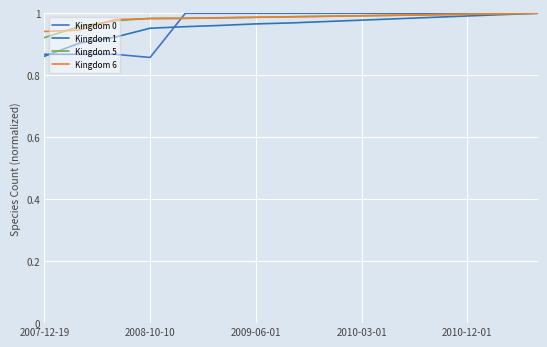

Does the chart have visible grid lines?

Yes